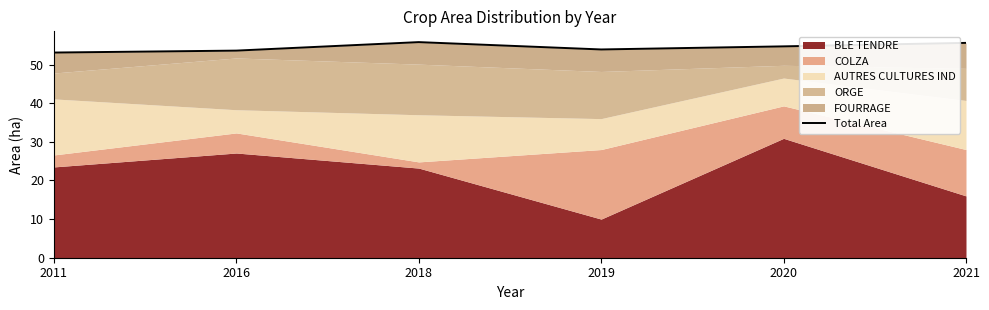

Count the number of categories in the chart.

6